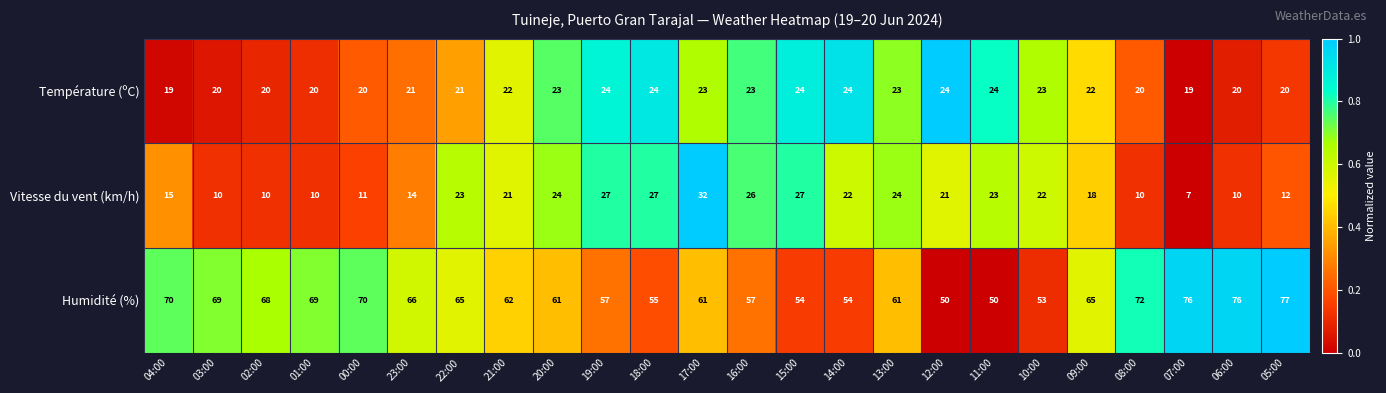

What is the total value across all series at 04:00?

104